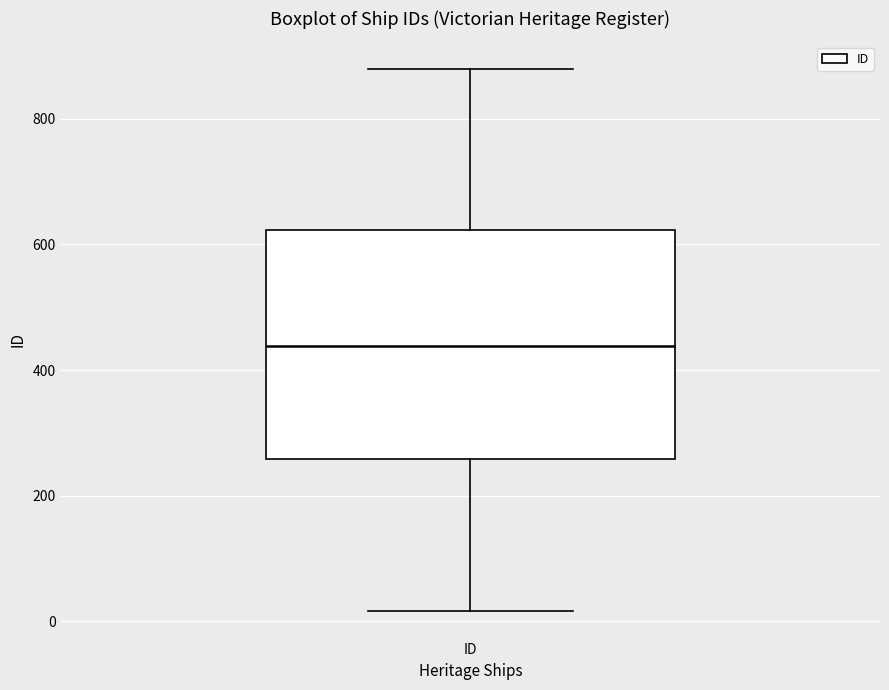

Where does the median line of the box for ID sit on the y-axis? The values are not printed on the chart, so give them approximately, as read against the axis.

440